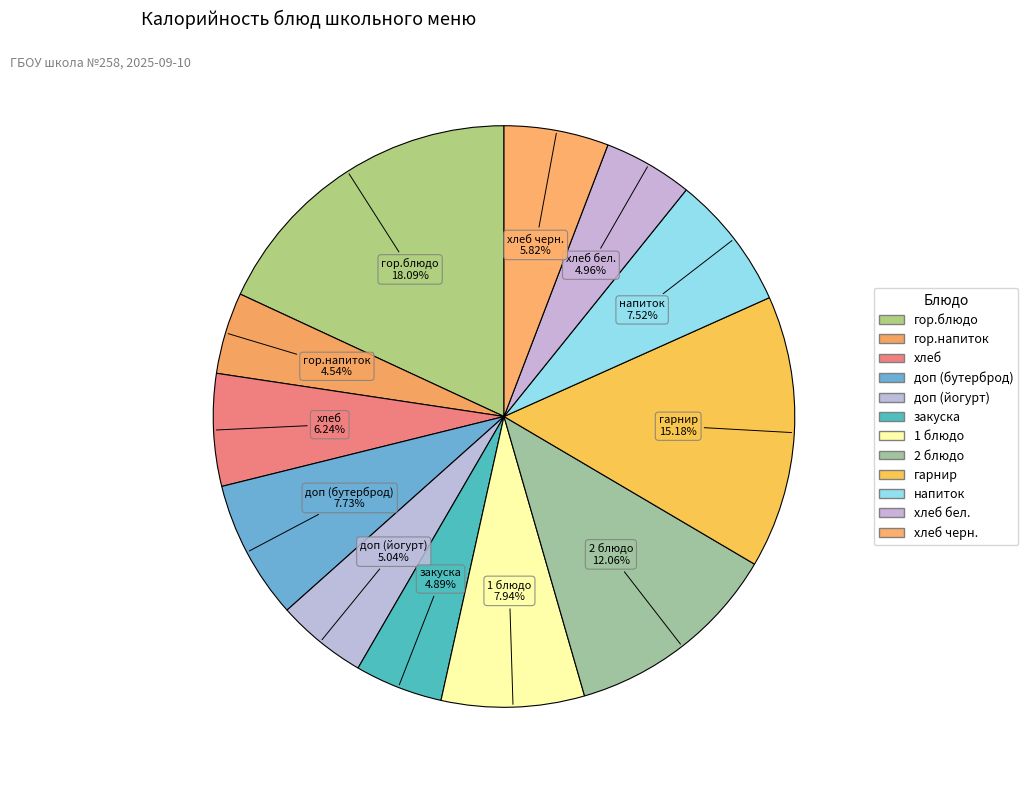

Count the number of slices in the pie.

12